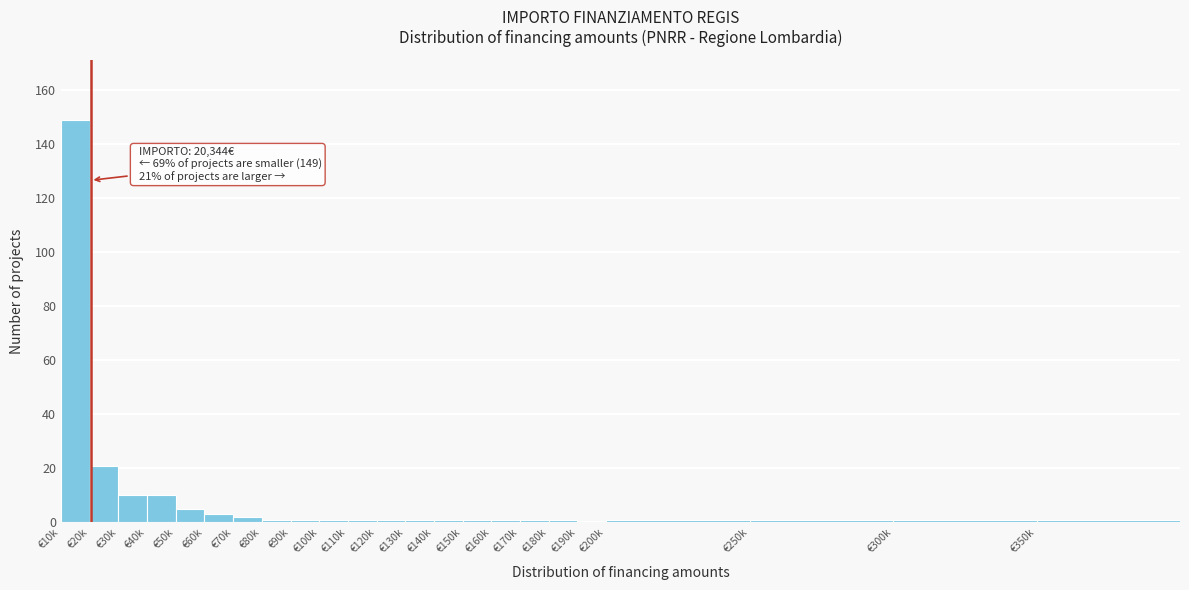

Reading right to left, transcribe all the data shown in this chart.

€350k=1	€300k=1	€250k=1	€200k=1	€190k=0	€180k=1	€170k=1	€160k=1	€150k=1	€140k=1	€130k=1	€120k=1	€110k=1	€100k=1	€90k=1	€80k=1	€70k=2	€60k=3	€50k=5	€40k=10	€30k=10	€20k=21	€10k=149